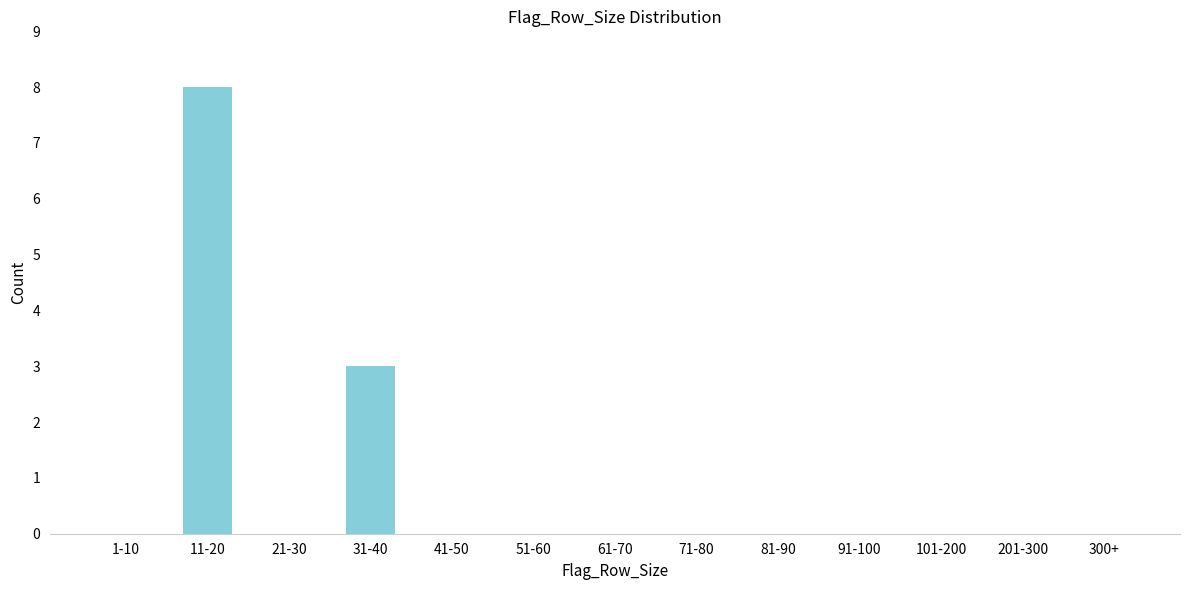

Reading left to right, what are all the values shown in this chart?

1-10=0	11-20=8	21-30=0	31-40=3	41-50=0	51-60=0	61-70=0	71-80=0	81-90=0	91-100=0	101-200=0	201-300=0	300+=0